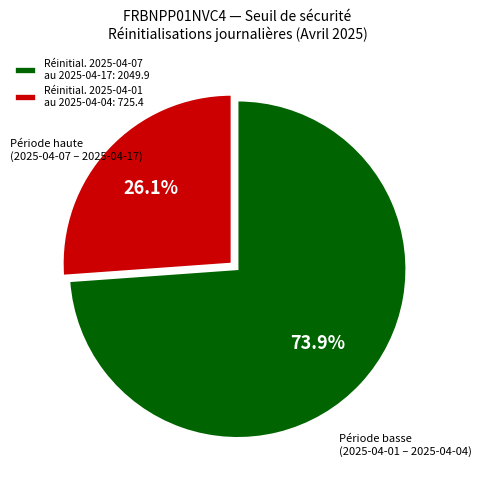

What is the total percentage of Réinitial. 2025-04-01 au 2025-04-04: 725.4 and Réinitial. 2025-04-07 au 2025-04-17: 2049.9?

100.0%